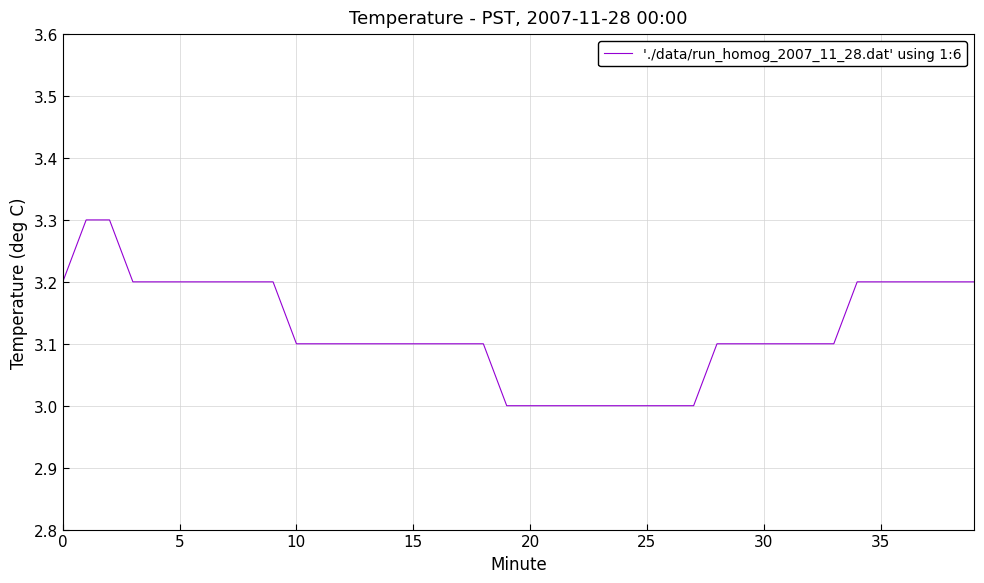

What is the minimum value shown in the chart?

3.0